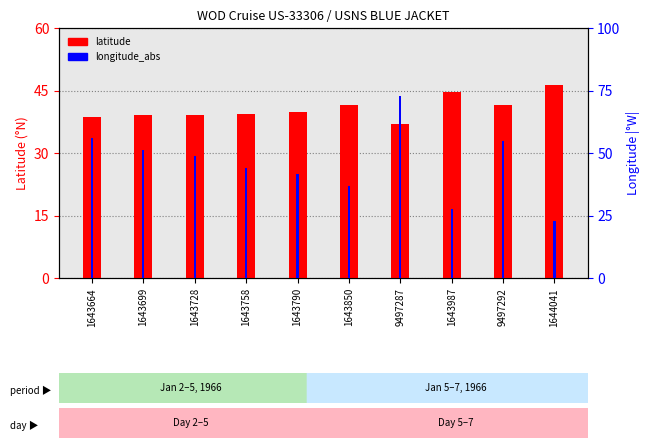

What is the average value of the latitude series?

40.7